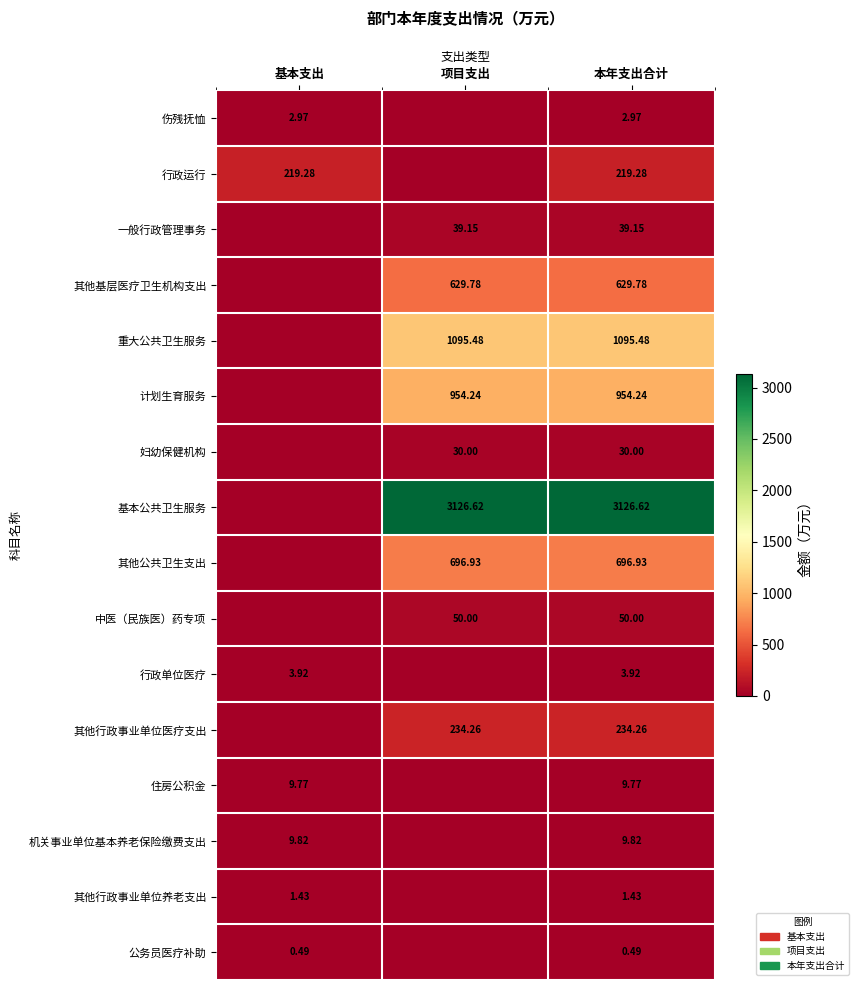

At 本年支出合计, list the series in order from largest to smallest.

基本公共卫生服务, 重大公共卫生服务, 计划生育服务, 其他公共卫生支出, 其他基层医疗卫生机构支出, 其他行政事业单位医疗支出, 行政运行, 中医（民族医）药专项, 一般行政管理事务, 妇幼保健机构, 机关事业单位基本养老保险缴费支出, 住房公积金, 行政单位医疗, 伤残抚恤, 其他行政事业单位养老支出, 公务员医疗补助